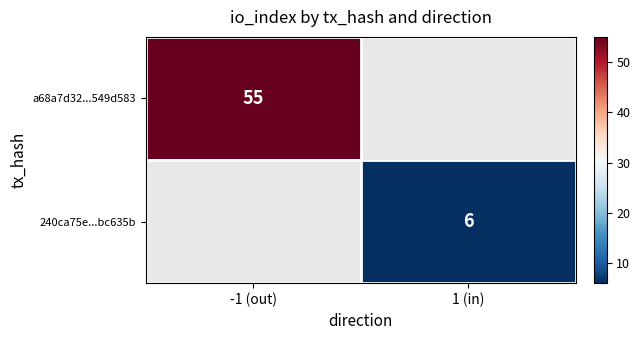

True or false: a68a7d32...549d583 has a value of 55 at -1 (out).

True